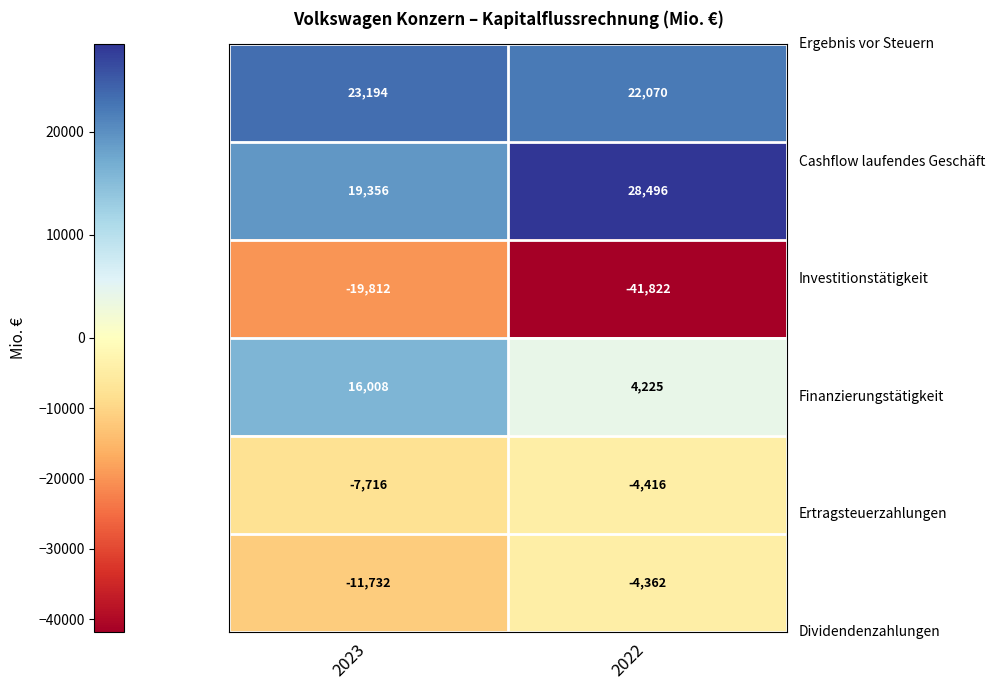

At which category is the sum across all series the highest?

2023